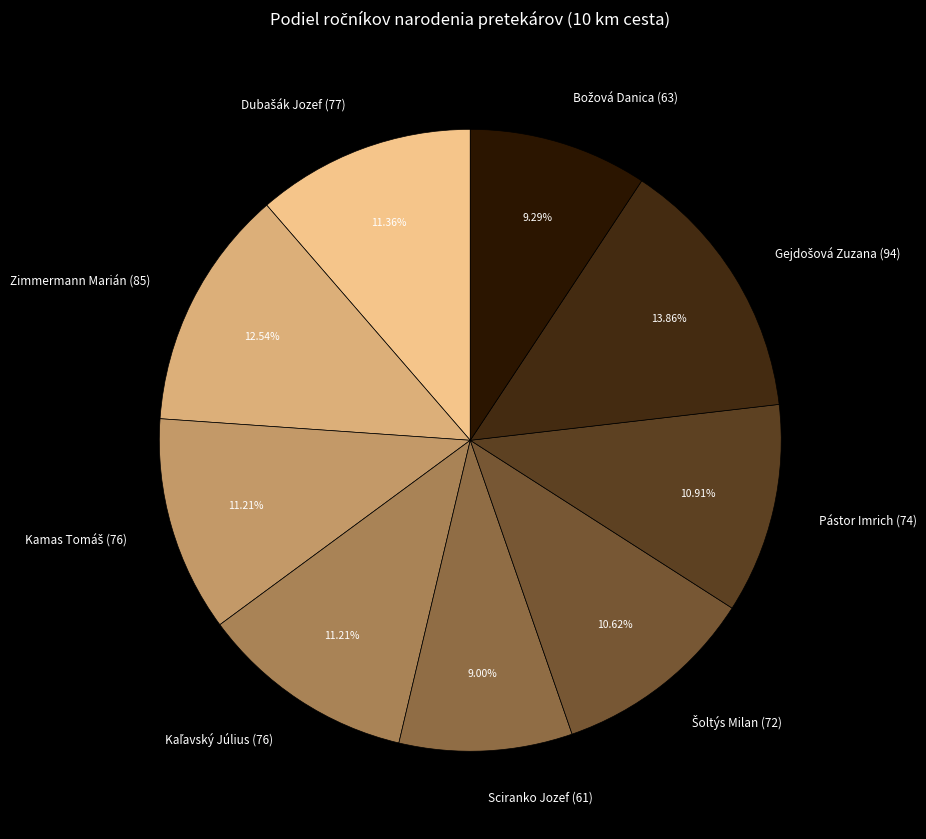

Is there any slice that represents more than half of the pie?

No